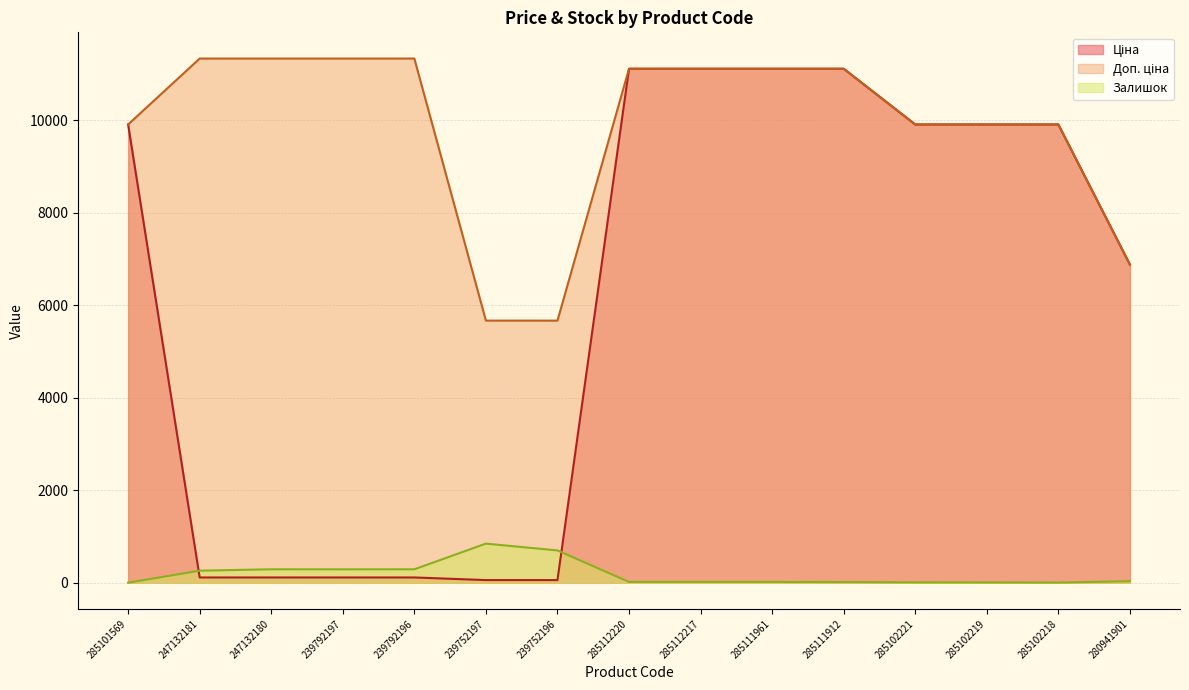

How many values in the Ціна series exceed 9908?

8